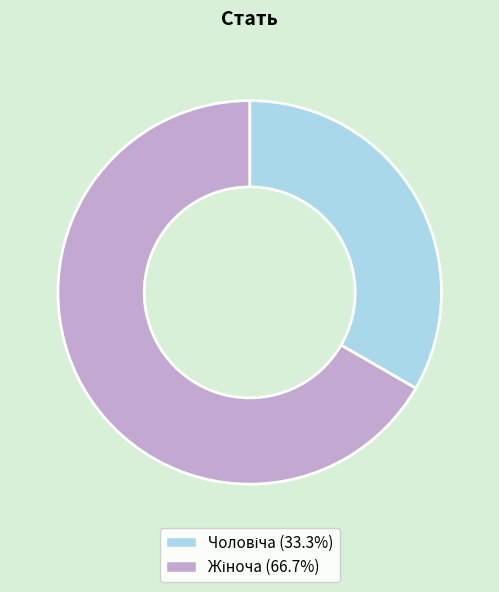

Count the number of slices in the pie.

2